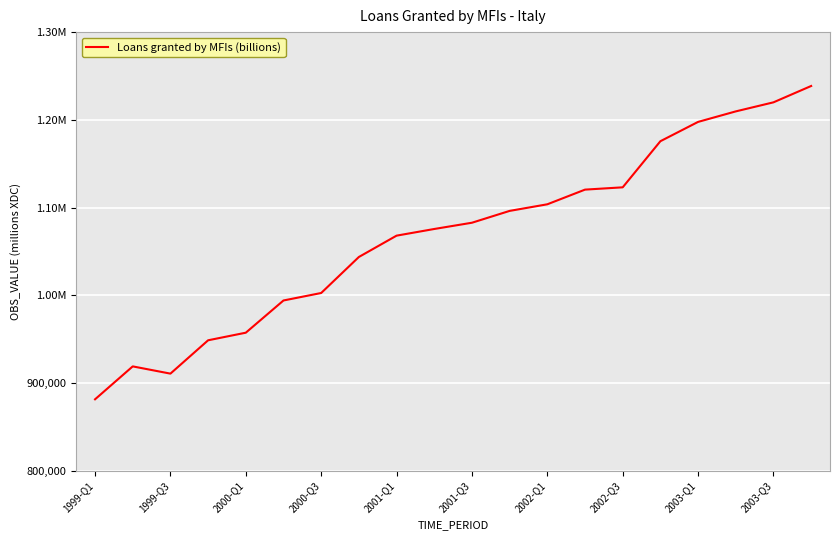

Is this an area chart (filled region under the line)?

No